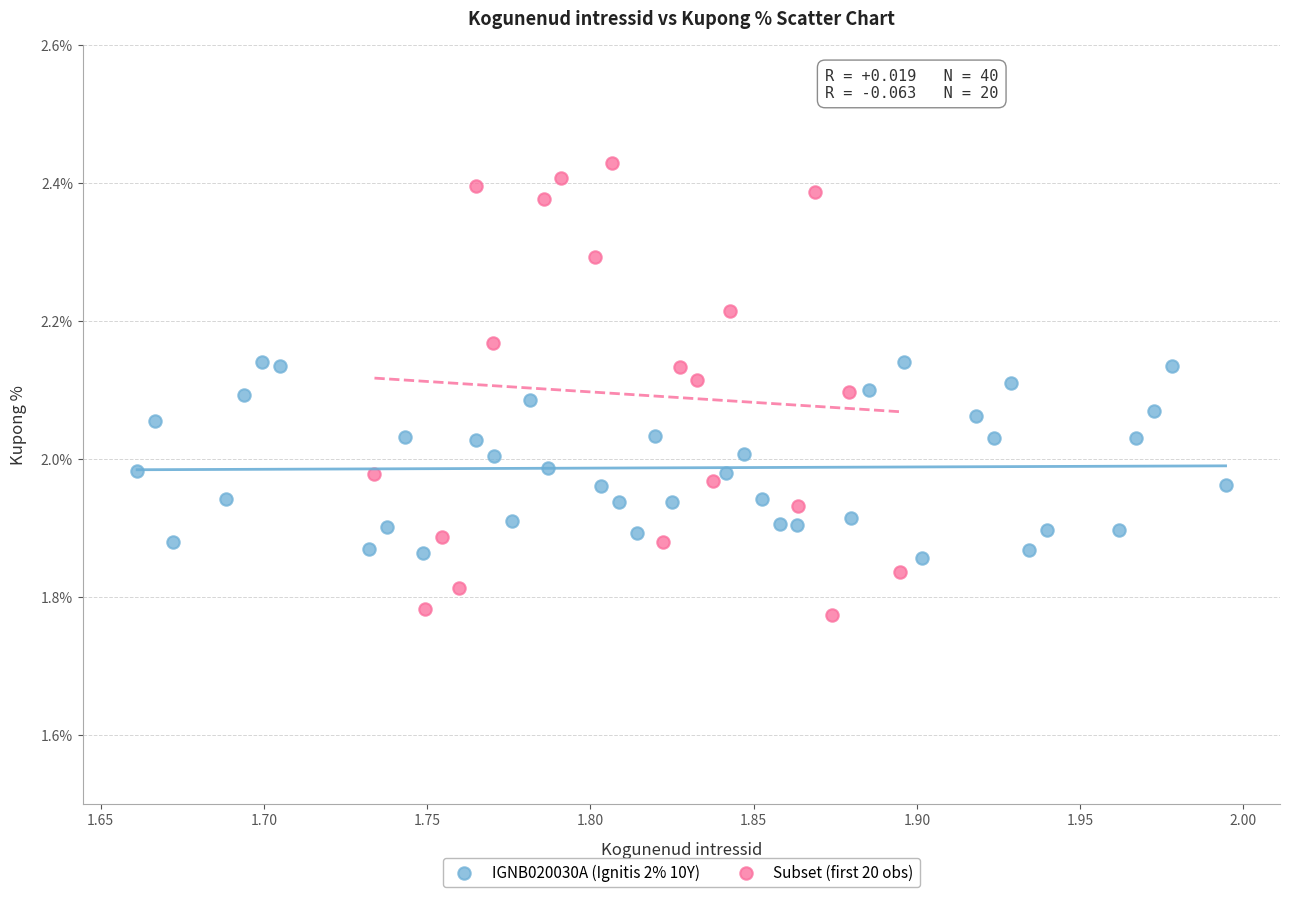

Which series contains the lowest Y value?

Subset (first 20 obs)